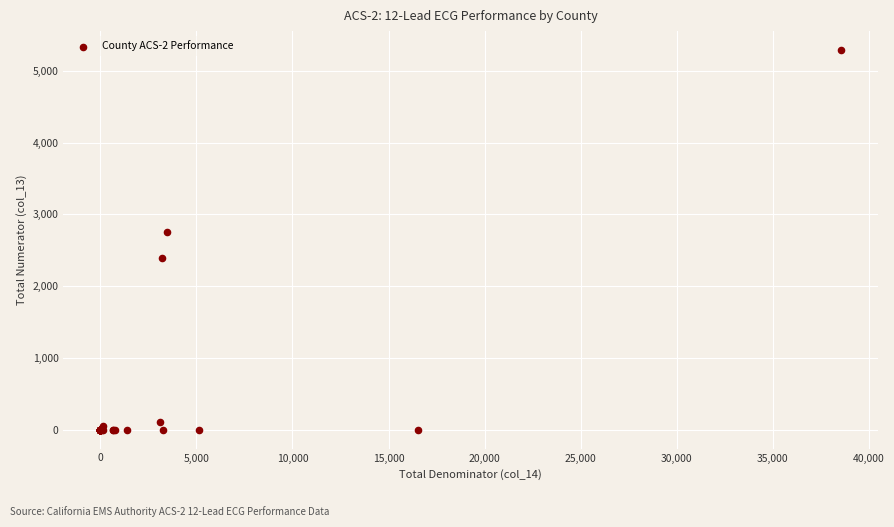

What Y value in the scatter plot is closest to 2644?

2750